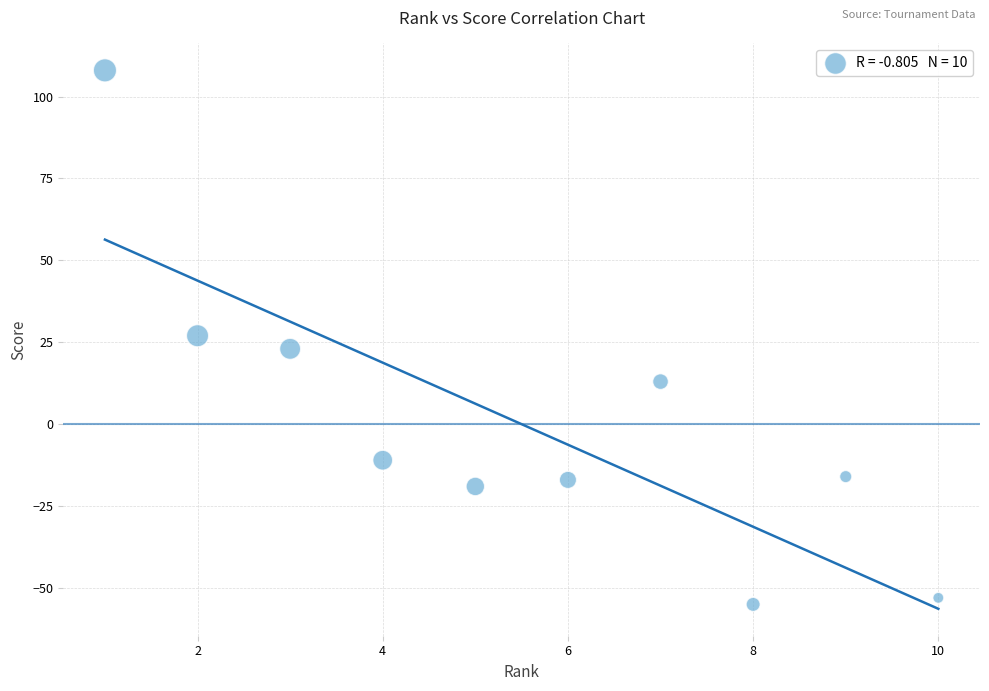

What is the range of Y values (max minus min)?

163